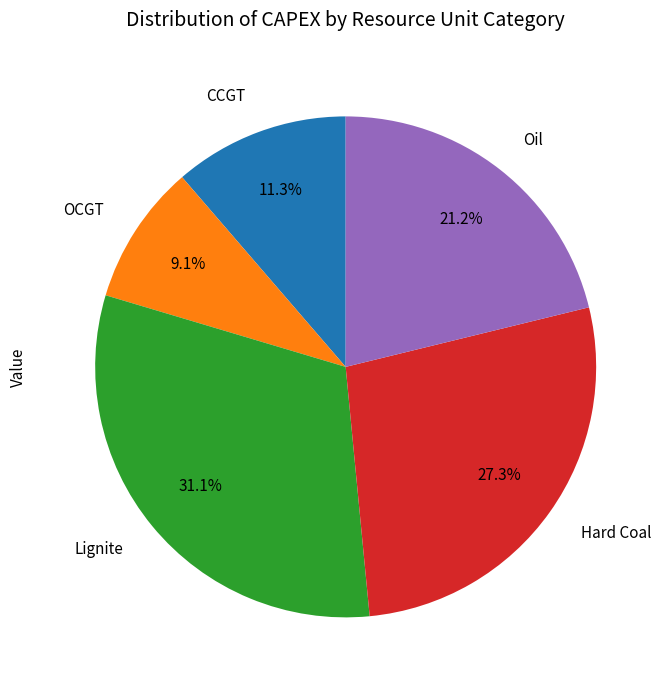

To the nearest percent, what is the difference between the CCGT and Oil slice percentages?

10%